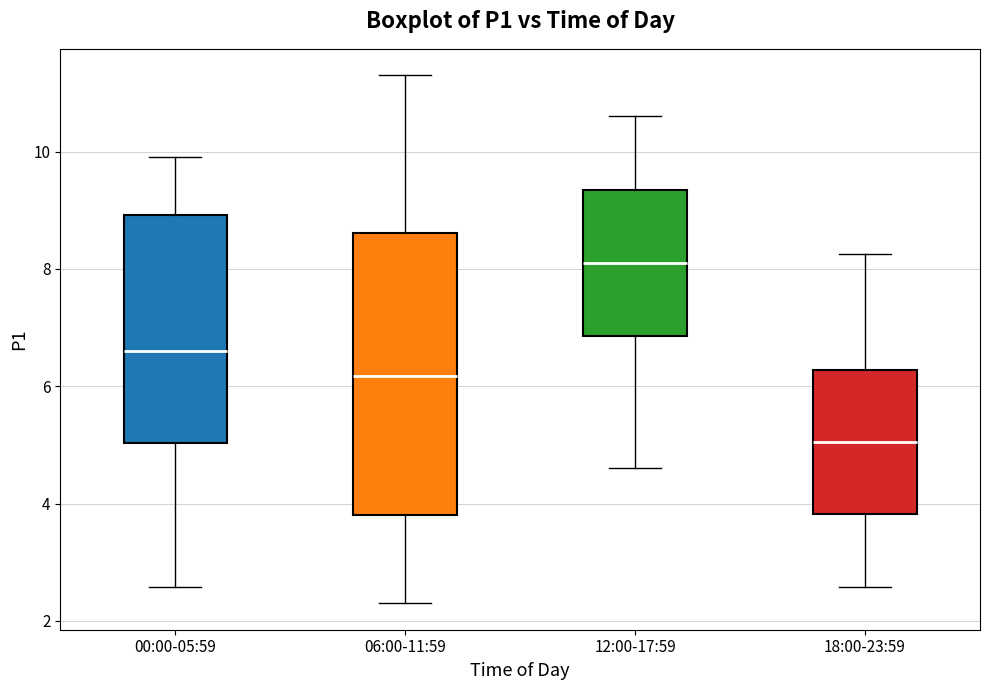

Where does the median line of the box for 12:00-17:59 sit on the y-axis? The values are not printed on the chart, so give them approximately, as read against the axis.

8.2